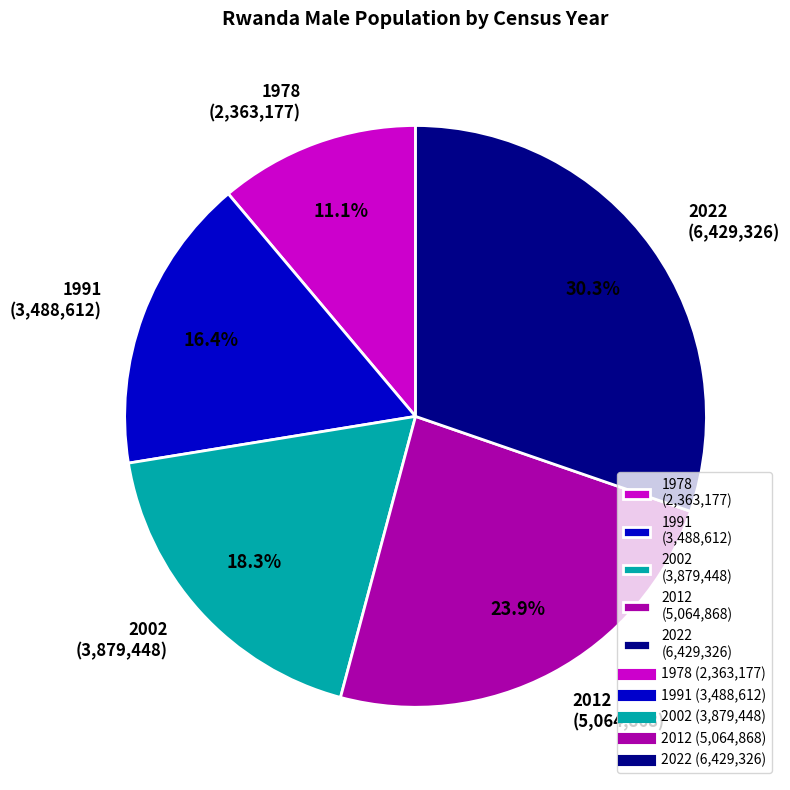

To the nearest percent, what is the average slice percentage?

20%